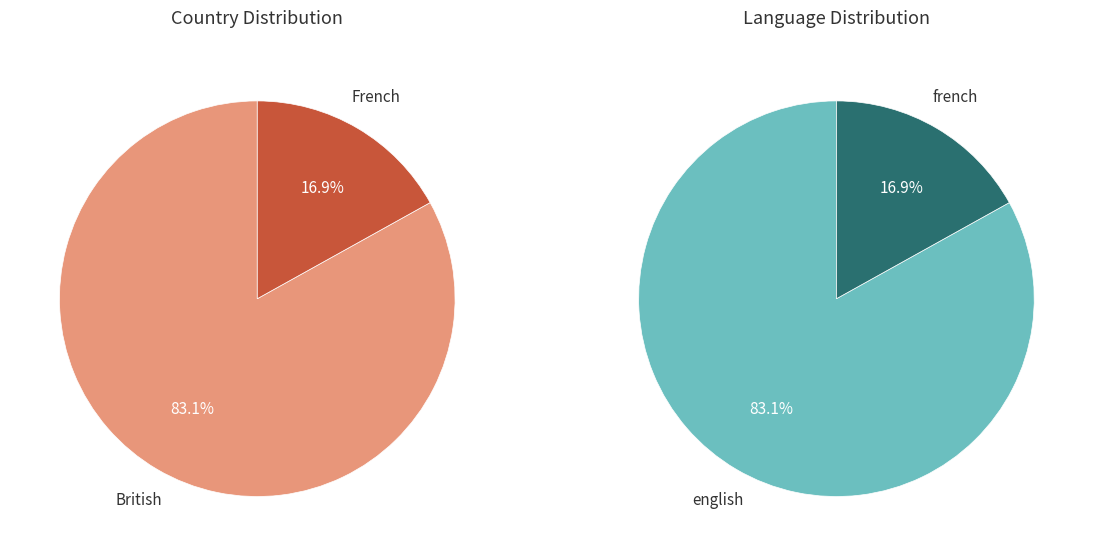

How many slices are in this pie chart?

2